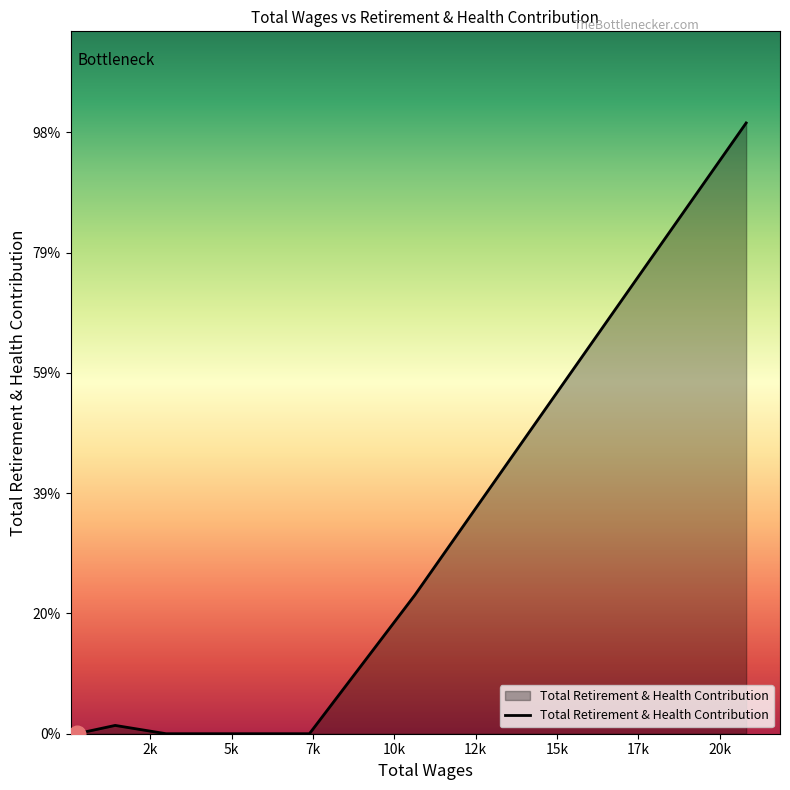

Does the chart have visible grid lines?

No